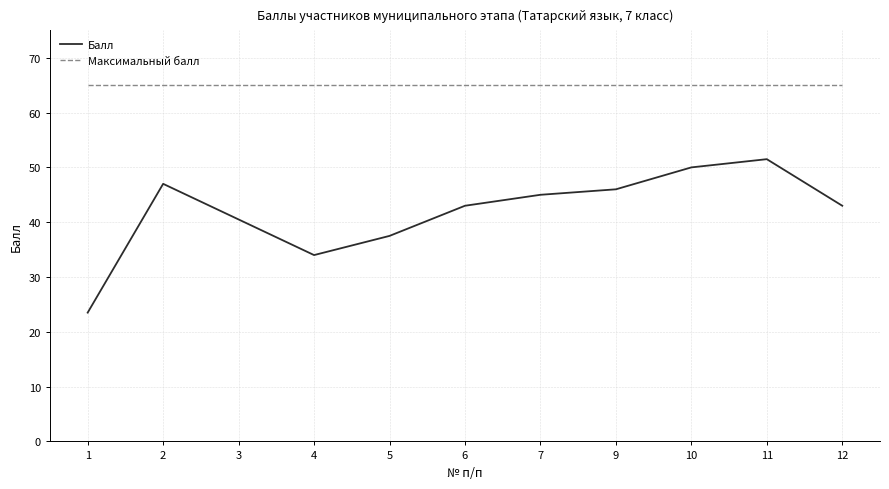

At how many categories does at least one series exceed 41?

11